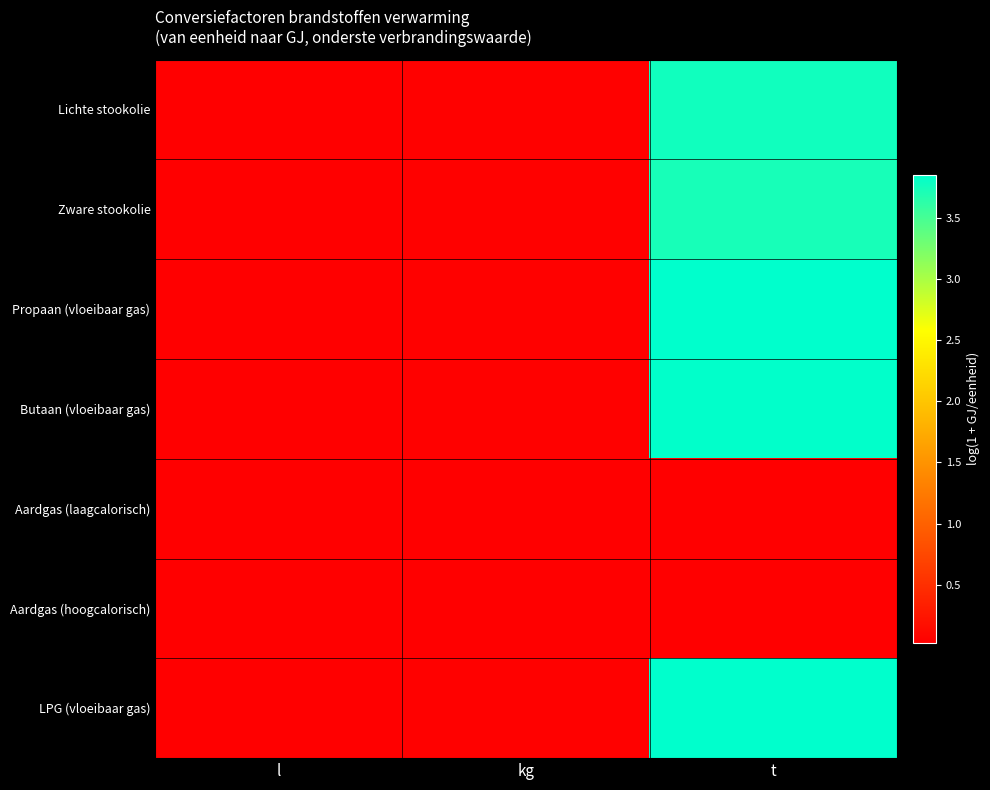

At kg, list the series in order from smallest to largest.

Aardgas (laagcalorisch), Aardgas (hoogcalorisch), Zware stookolie, Lichte stookolie, Butaan (vloeibaar gas), LPG (vloeibaar gas), Propaan (vloeibaar gas)